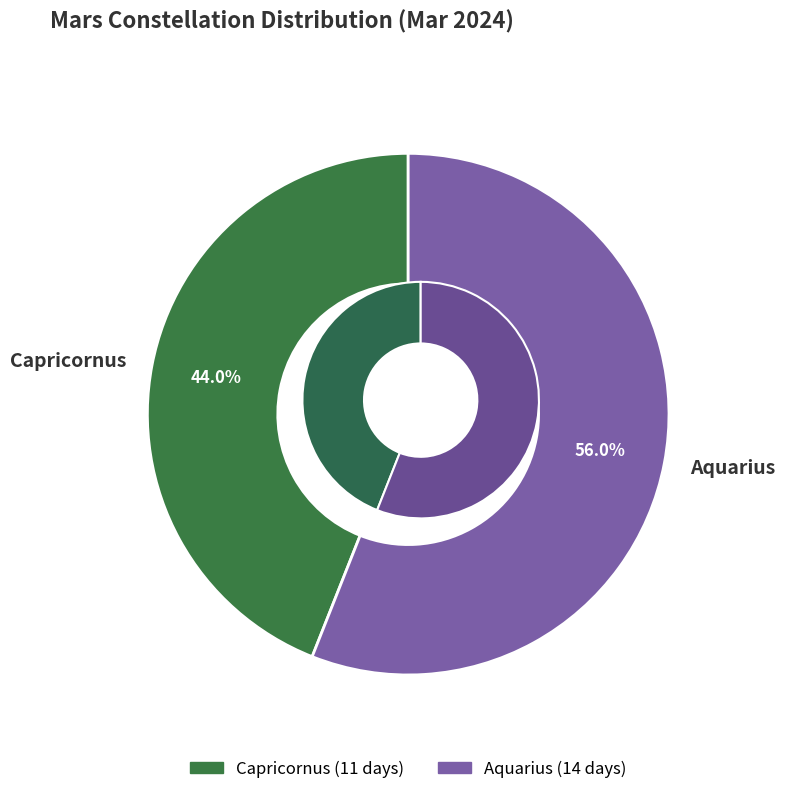

Is there any slice that represents more than half of the pie?

Yes